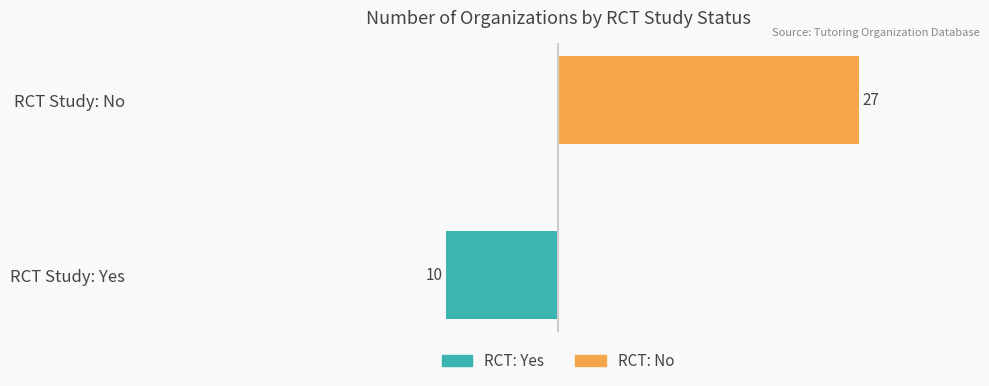

Which series changed the most between RCT Study: Yes and RCT Study: No?

RCT: No